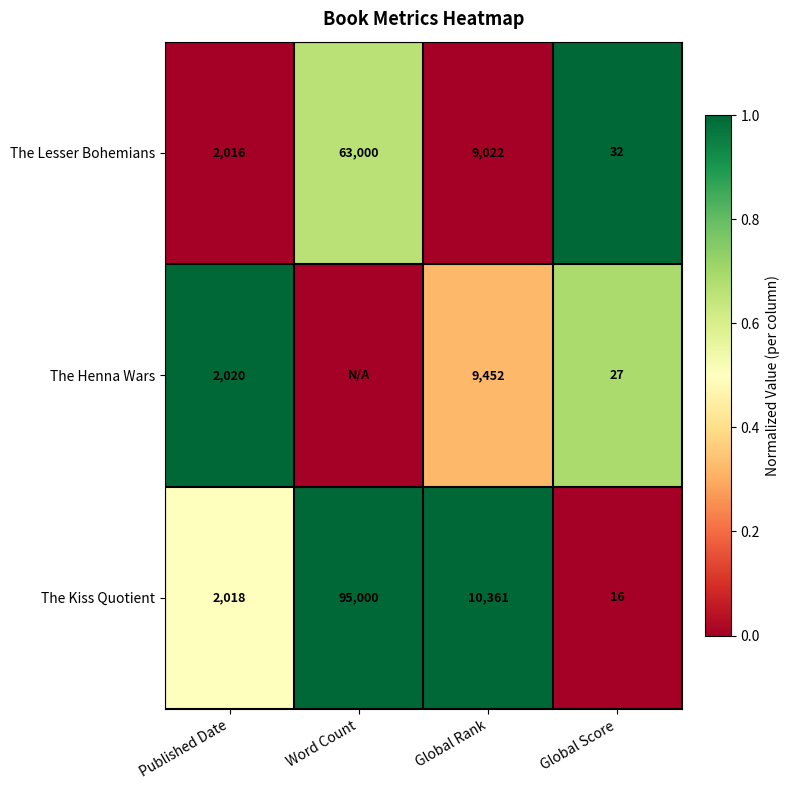

Count the number of categories in the chart.

4